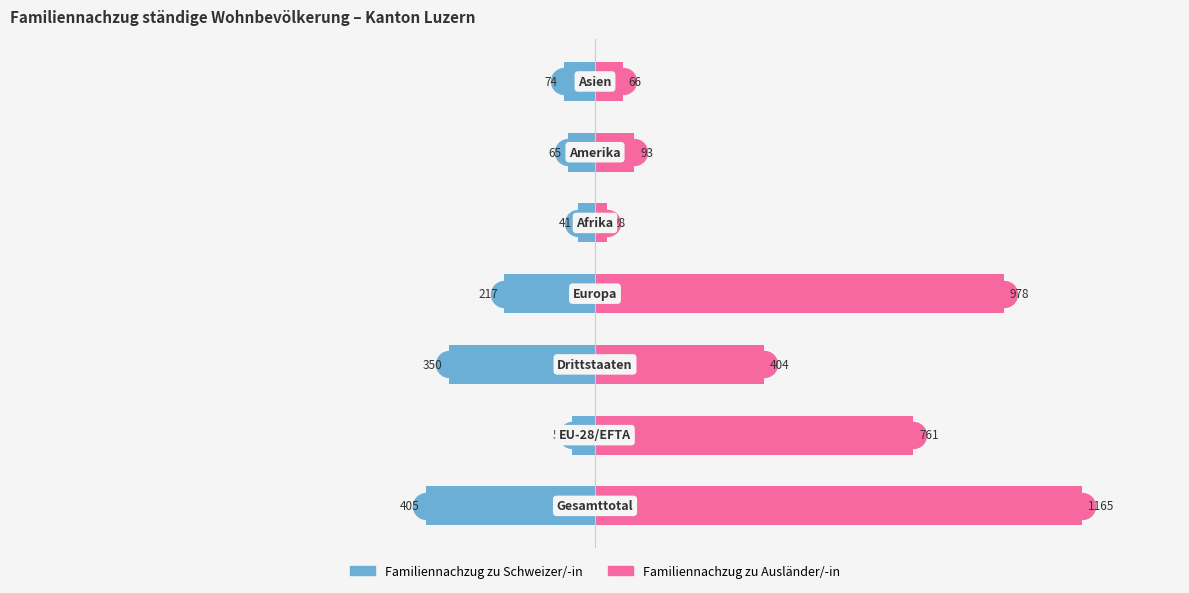

Between 2 and 1, which is larger?

1